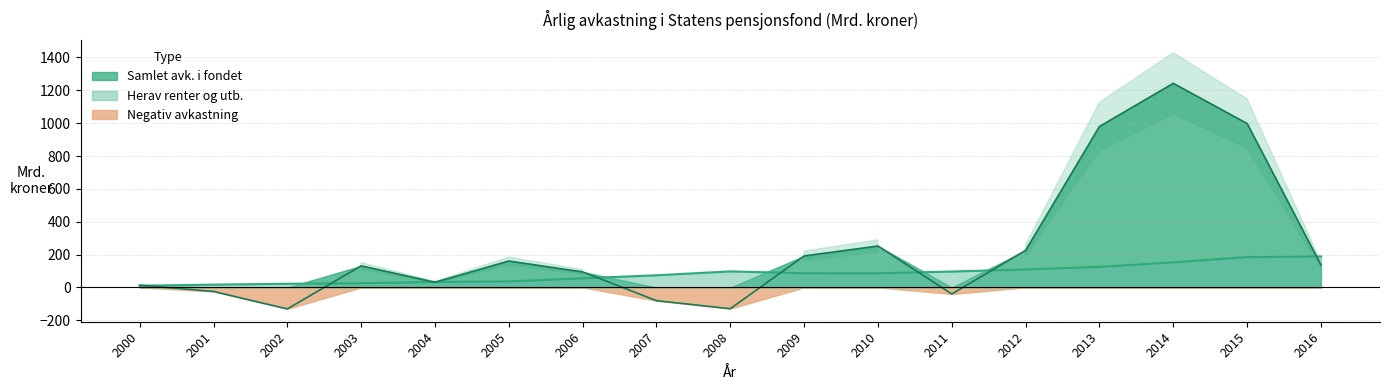

Which series has the largest range (max minus min)?

Samlet avk. i fondet